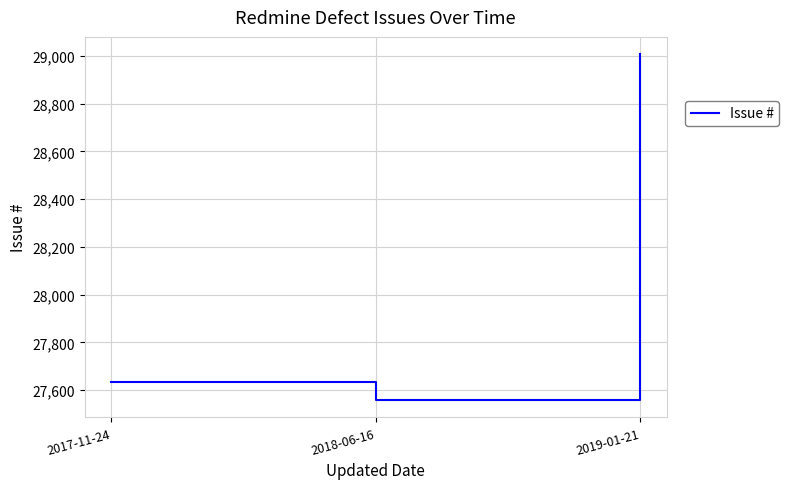

What is the sum of the values at 2018-06-16 and 2017-11-24?

55192